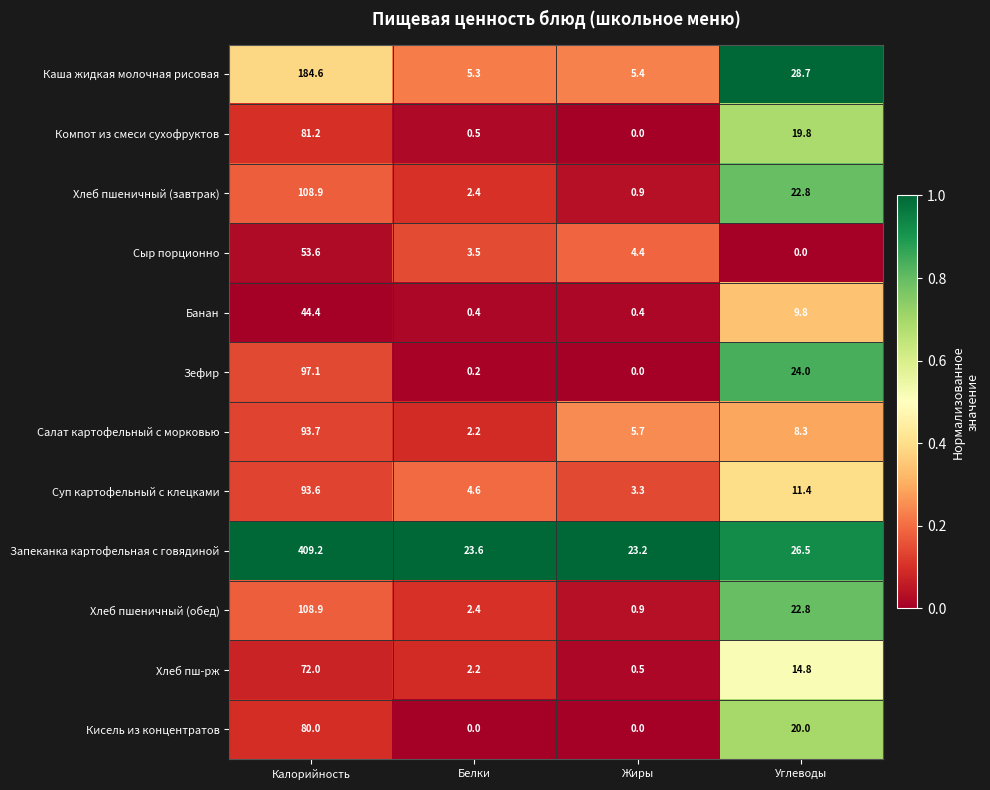

What is the total value across all series at Белки?

47.3